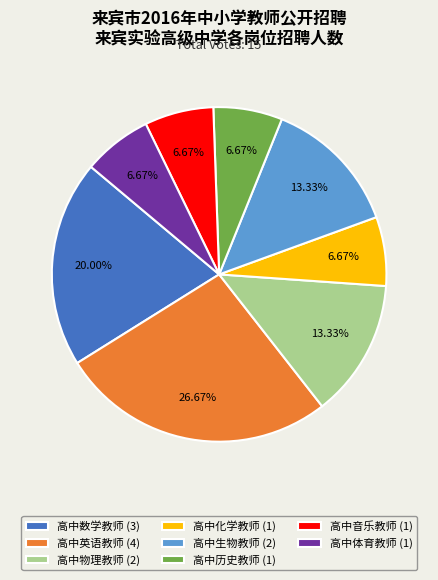

Is it true that 高中生物教师 is 13% of the pie?

True